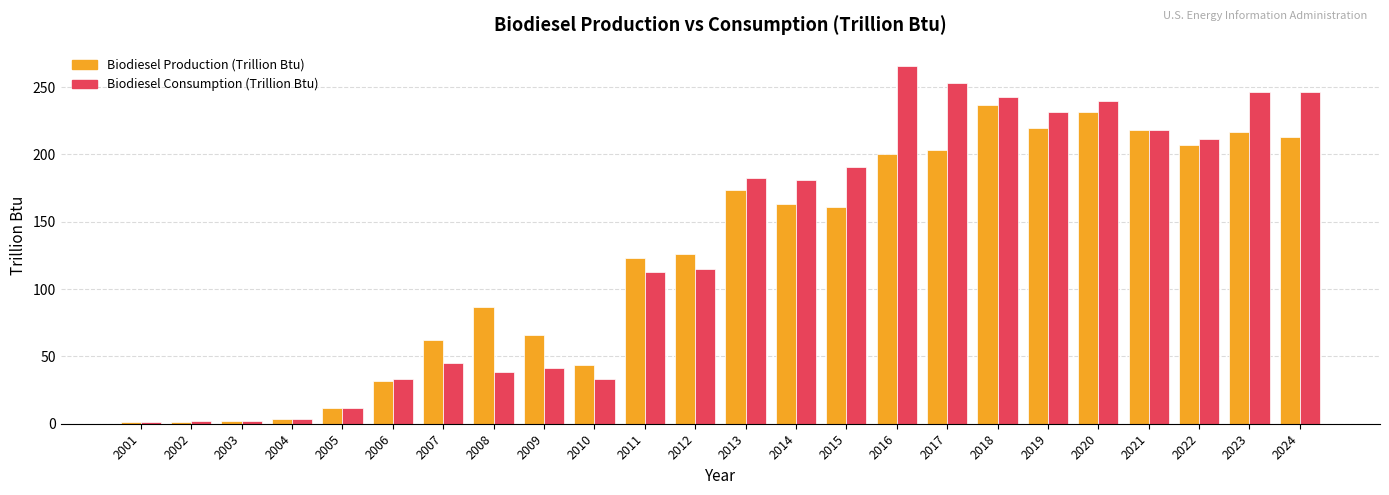

At how many categories does at least one series exceed 146?

12